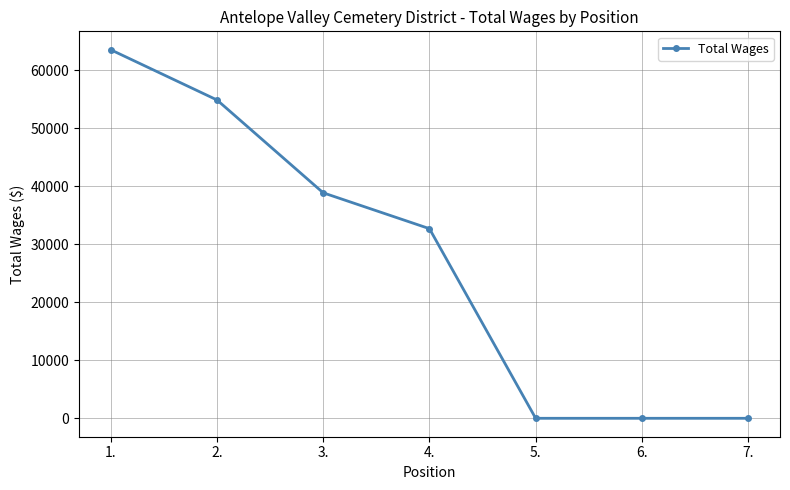

Reading left to right, extract all data points from this chart.

1.=63572	2.=54913	3.=38895	4.=32711	5.=0	6.=0	7.=0